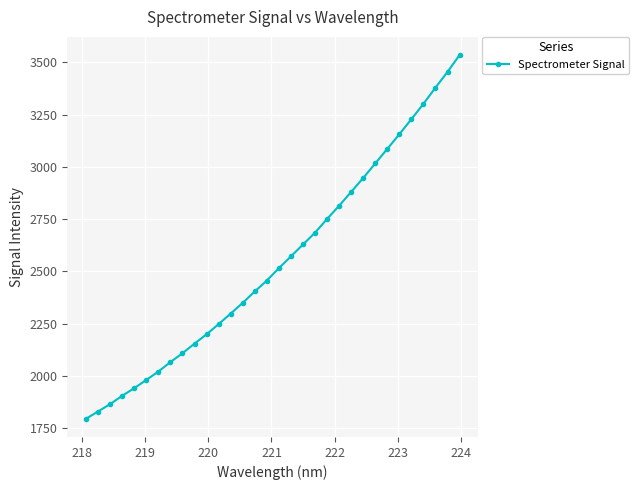

What is the value of the 4th point from the left?

1904.7